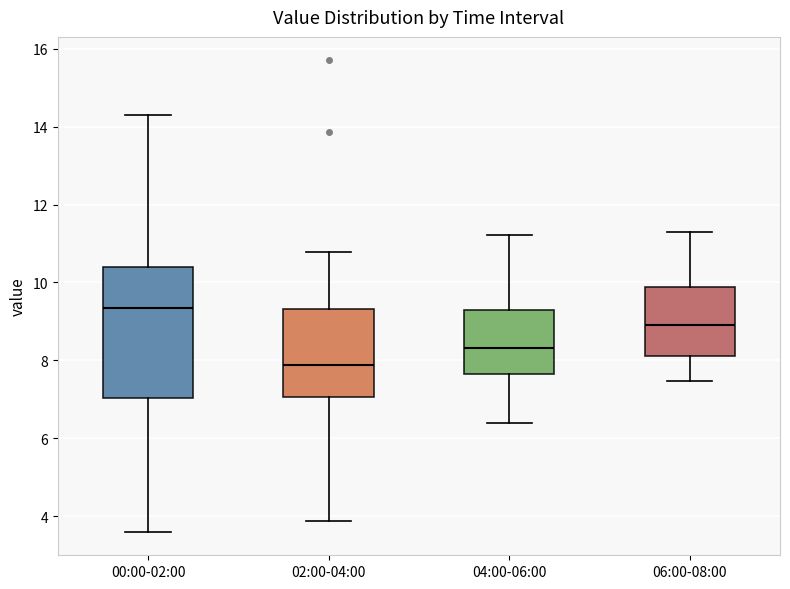

Reading left to right, transcribe this box plot: for each box, give where its median line is, the range the box spans, and where its two whiskers end, as read against the y-axis. The values are not printed on the chart, so give them approximately, as read against the axis.

00:00-02:00: median 9.4, box 7.0 to 10.4, whiskers 3.6 to 14.4
02:00-04:00: median 7.8, box 7.0 to 9.4, whiskers 3.8 to 10.8
04:00-06:00: median 8.4, box 7.6 to 9.2, whiskers 6.4 to 11.2
06:00-08:00: median 9.0, box 8.2 to 9.8, whiskers 7.4 to 11.4